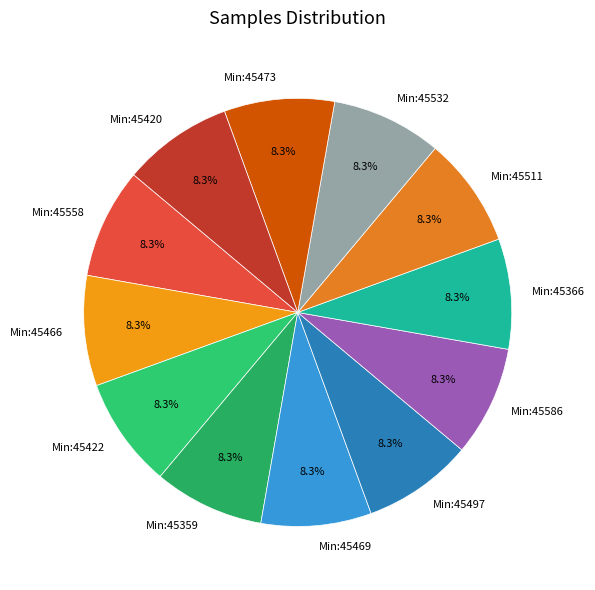

Is there a majority slice in this chart?

No